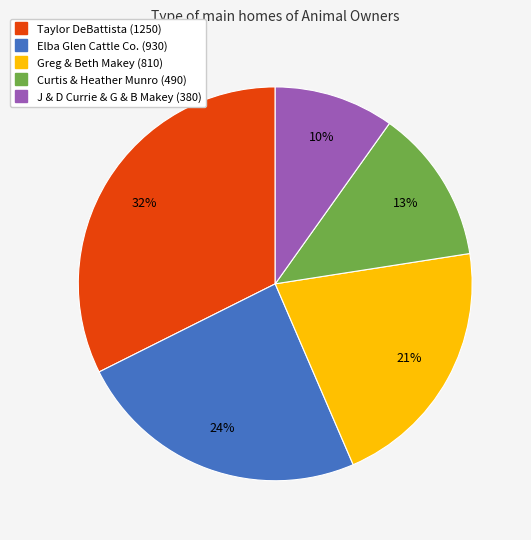

Which slice is the smallest?

J & D Currie & G & B Makey